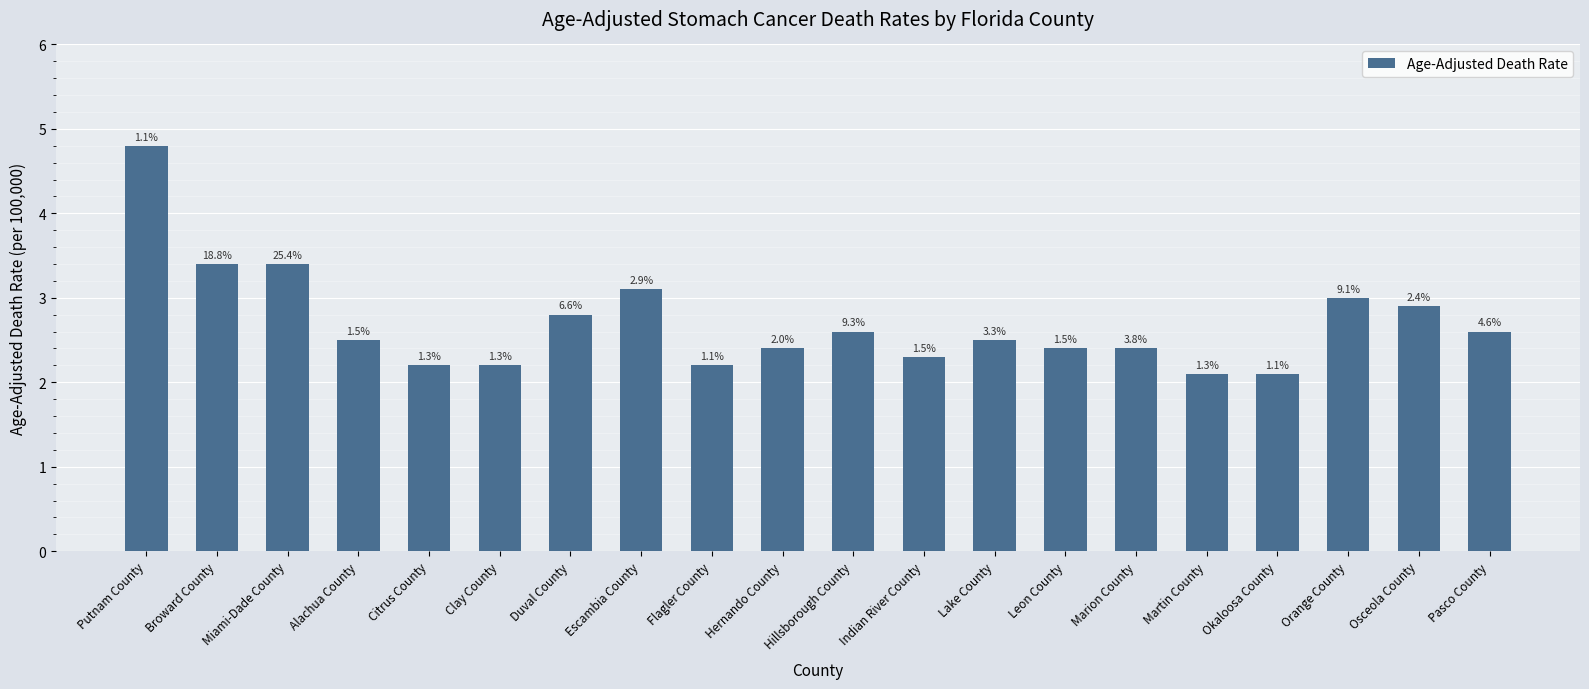

The value at Miami-Dade County is 3.4. True or false?

True